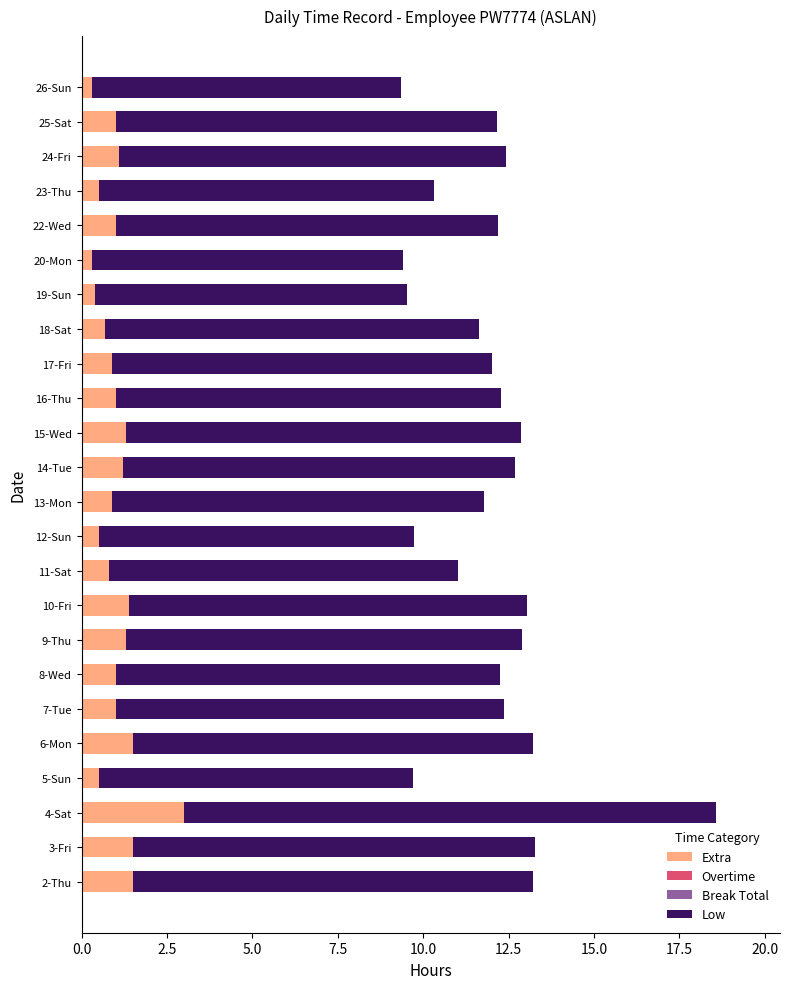

At which category is the sum across all series the highest?

4-Sat